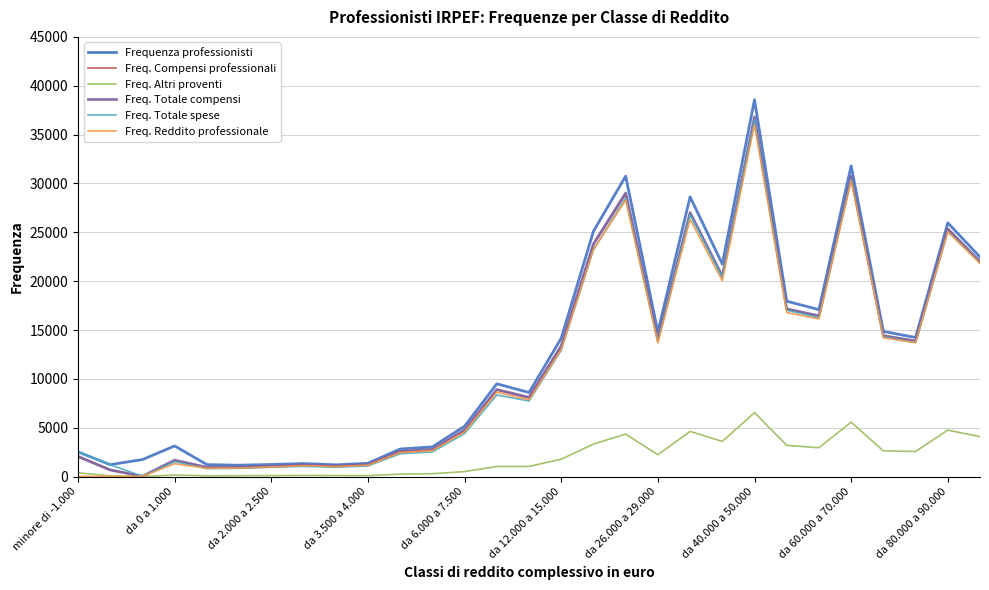

Which series has the largest range (max minus min)?

Frequenza professionisti